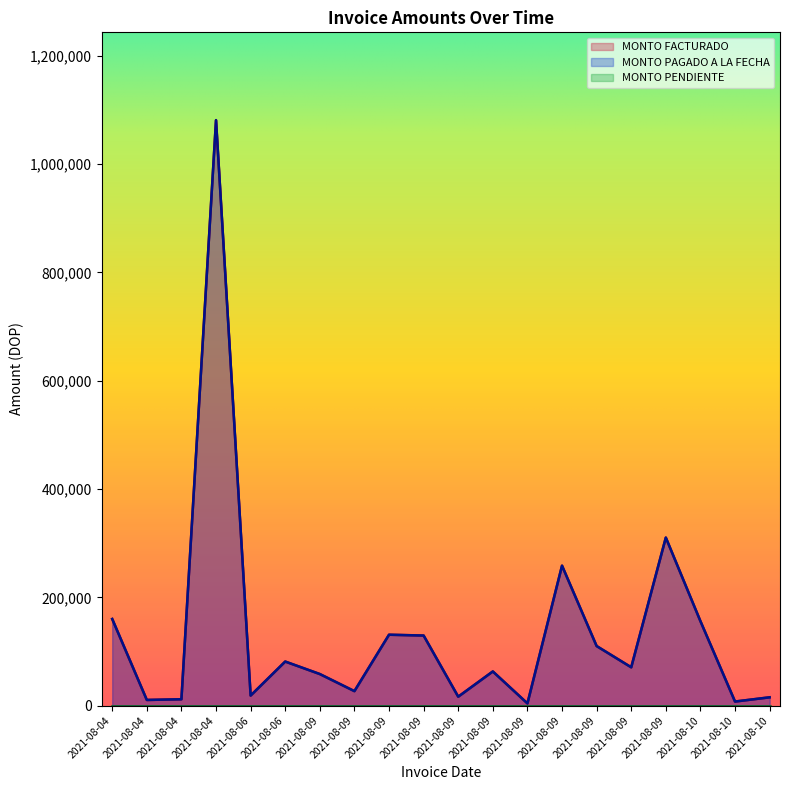

At which category does the chart reach its peak across all series?

2021-08-04